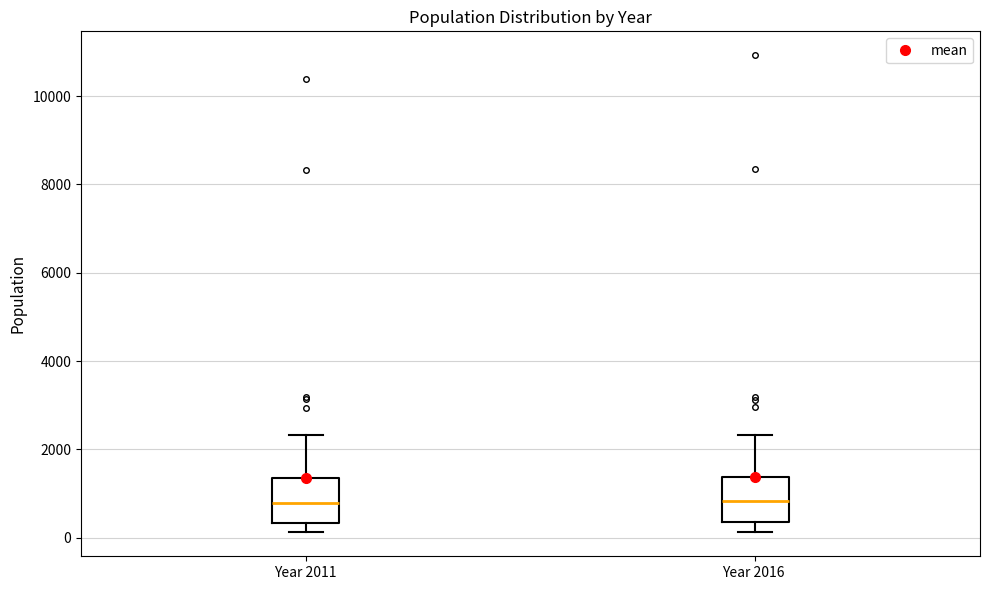

Reading left to right, read every box against the y-axis: the position of its median line, the range the box covers, and the ends of its whiskers. The values are not printed on the chart, so give them approximately, as read against the axis.

Year 2011: median 800, box 400 to 1400, whiskers 200 to 2400
Year 2016: median 800, box 400 to 1400, whiskers 200 to 2400